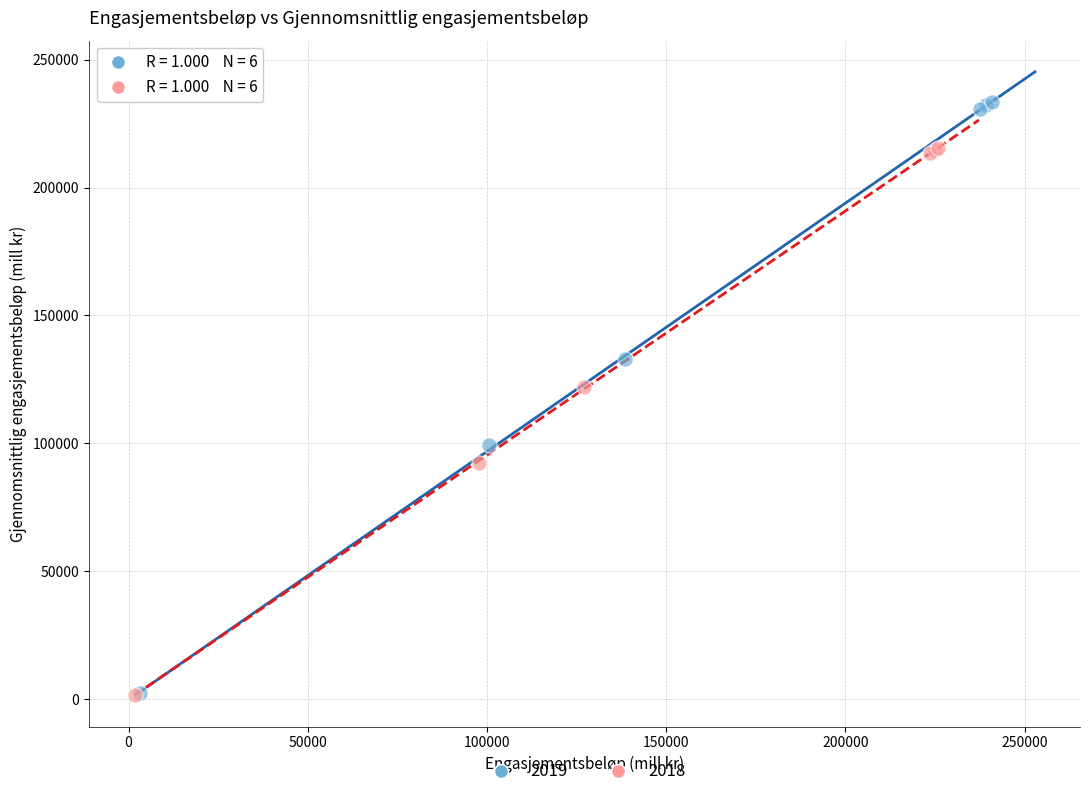

Which series has the widest spread of Y values?

2019